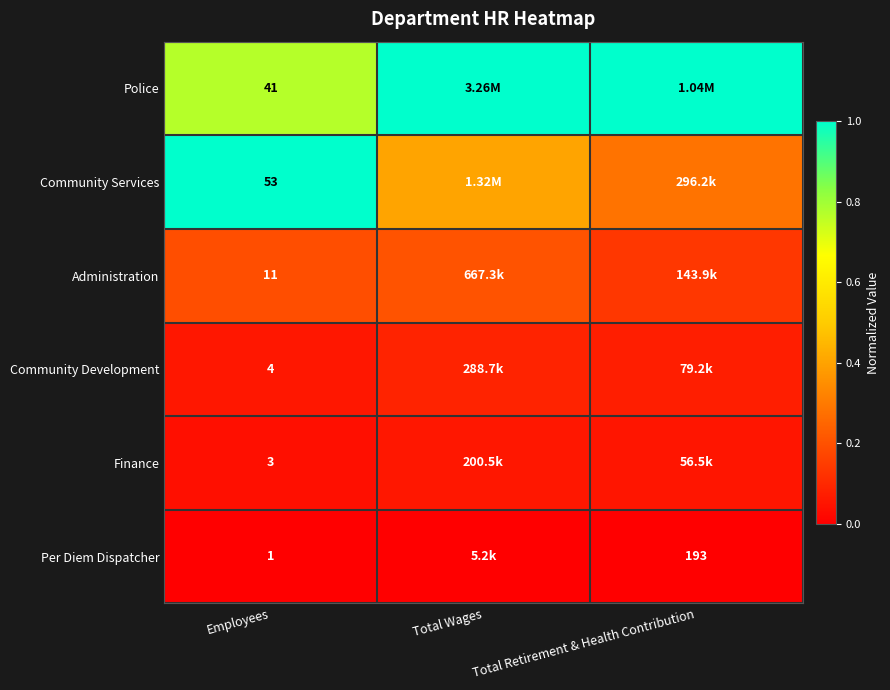

At Employees, list the series in order from largest to smallest.

Community Services, Police, Administration, Community Development, Finance, Per Diem Dispatcher